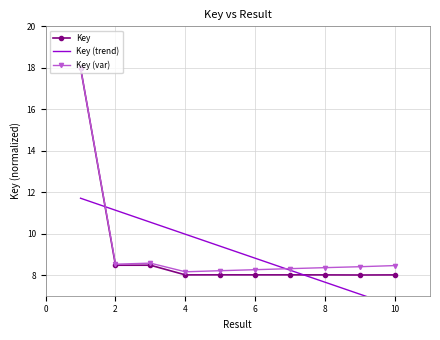

The Key (var) series shows 2.6 at 7. True or false?

False